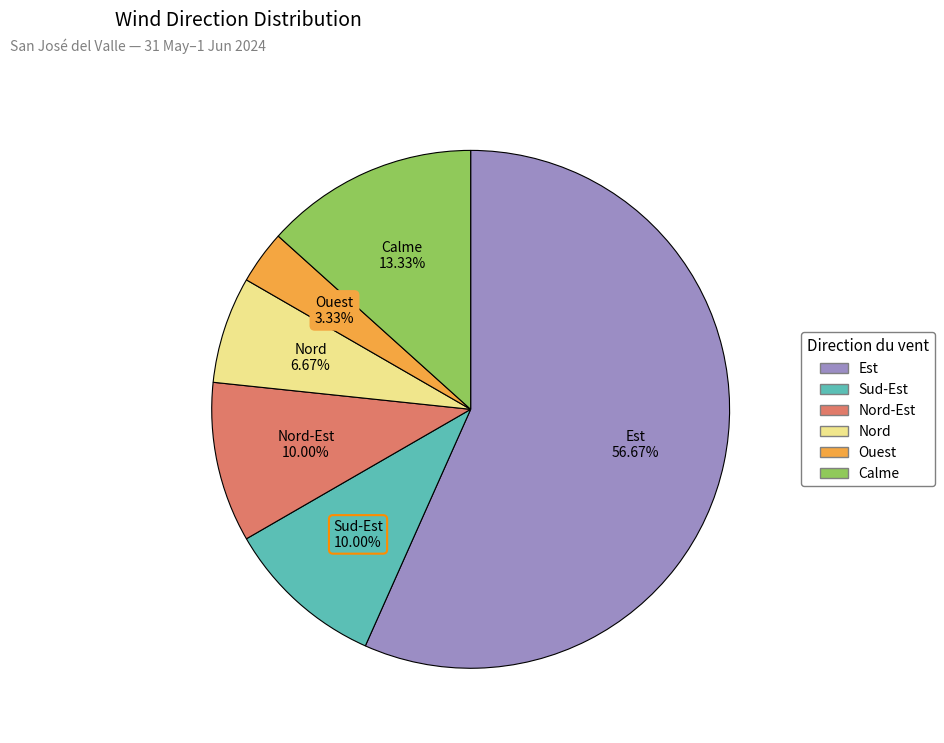

Is there any slice that represents more than half of the pie?

Yes